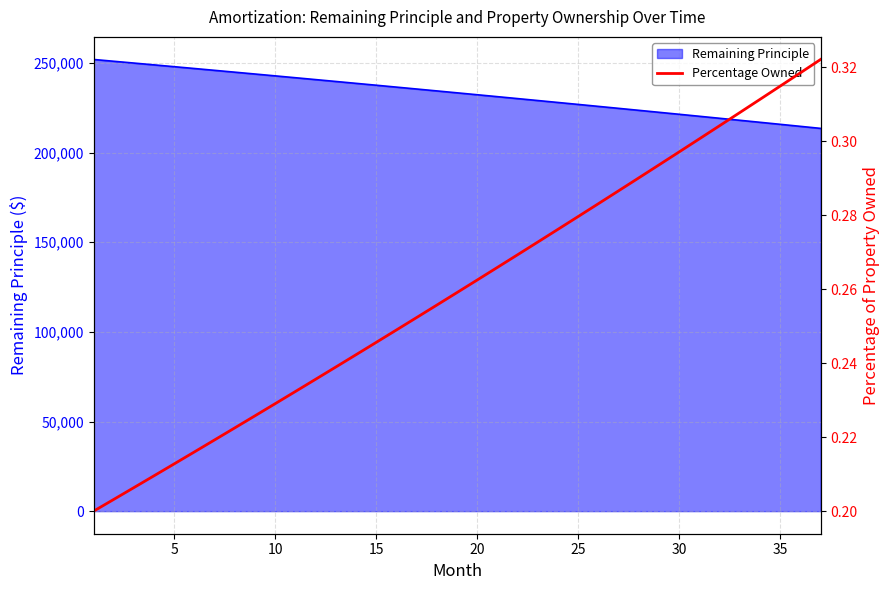

At how many categories does at least one series exceed 78847?

37